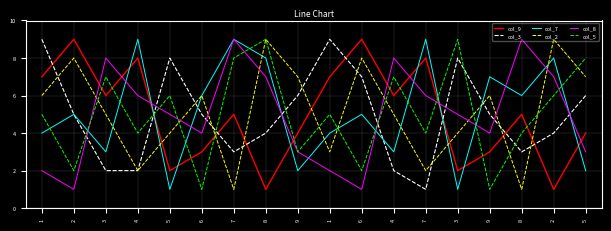

What is the highest value of the col_7 series?

9